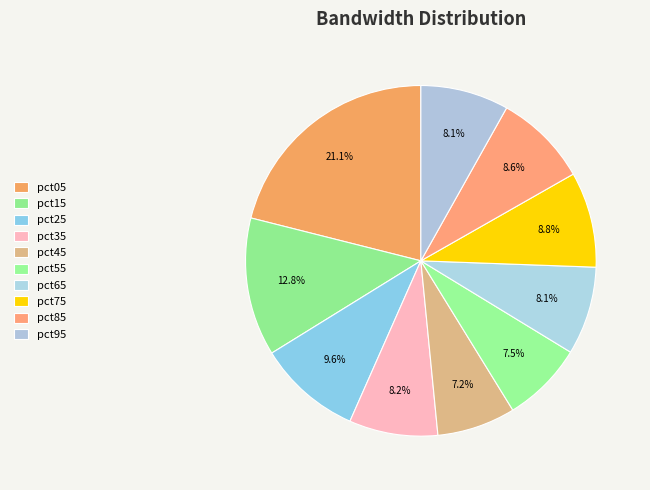

To the nearest percent, what percentage of the pie is pct15?

13%